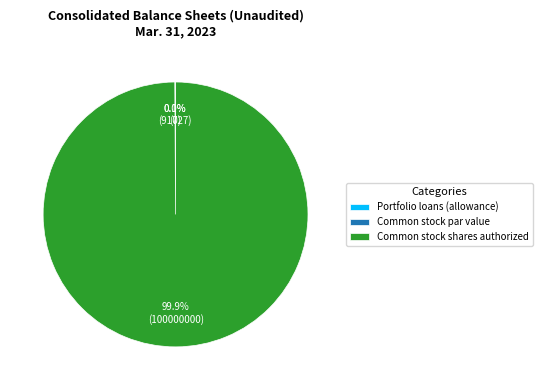

To the nearest percent, what is the difference between the largest and smallest slice percentages?

100%